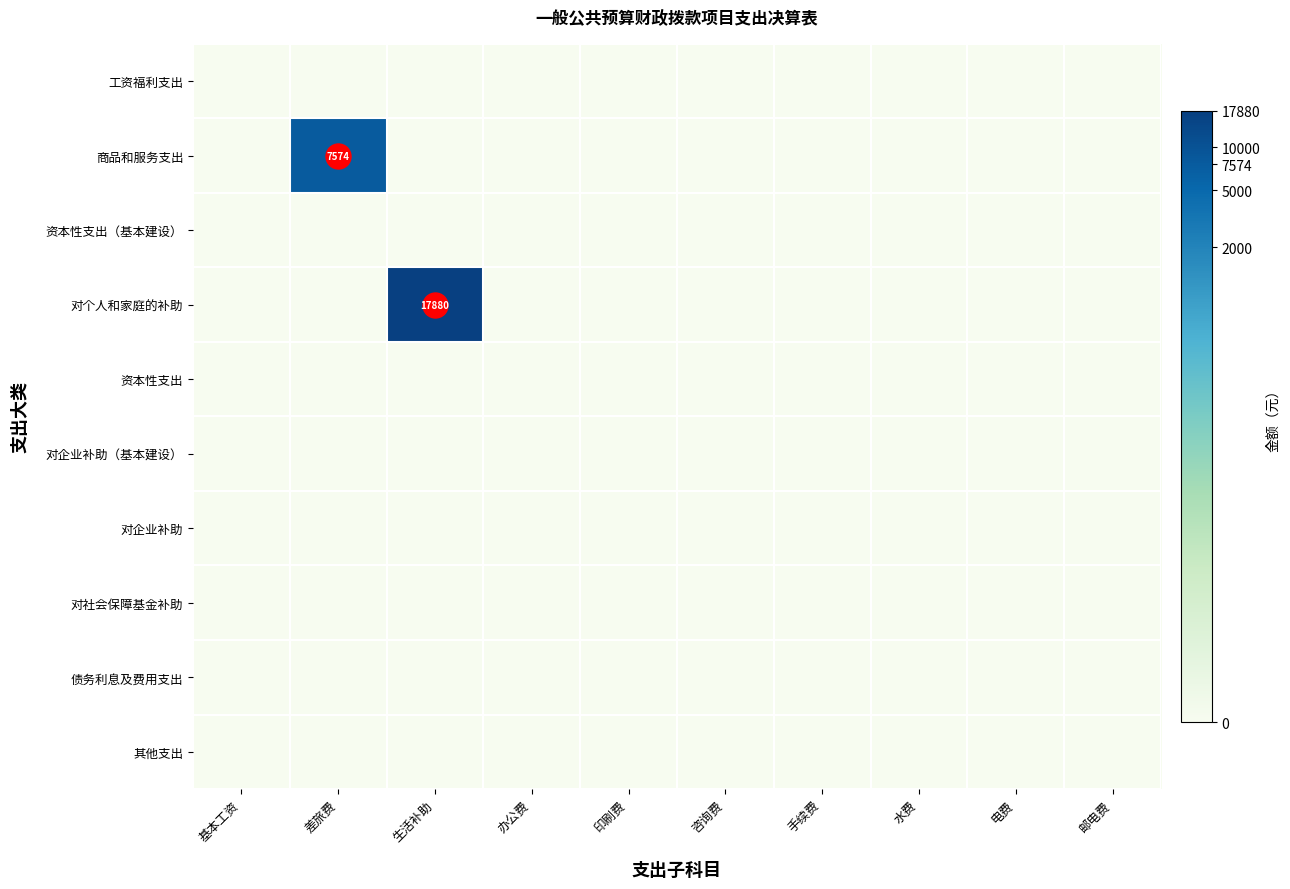

How many distinct data groups are displayed?

10